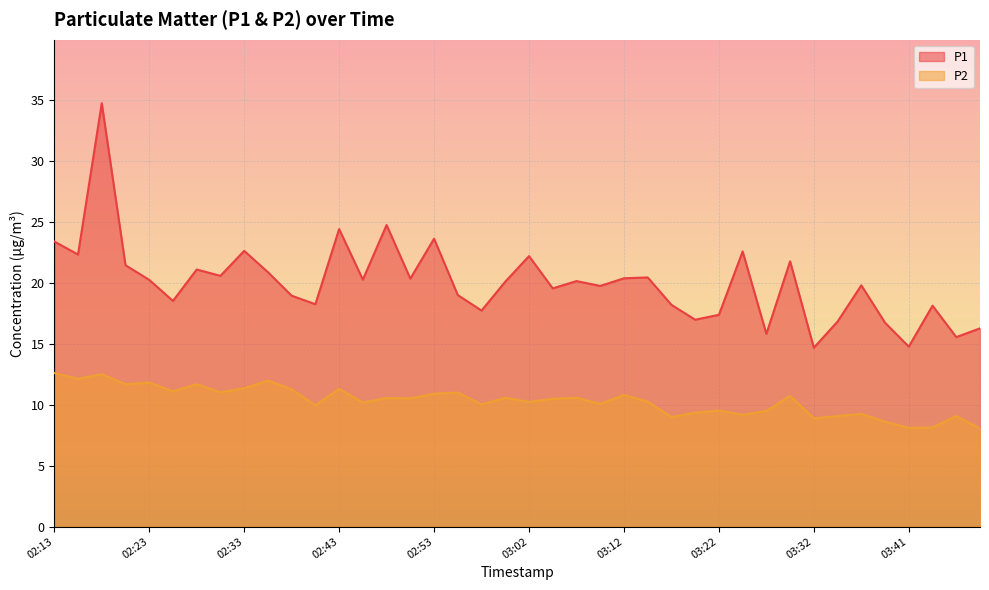

True or false: P1 and P2 intersect in this chart.

False